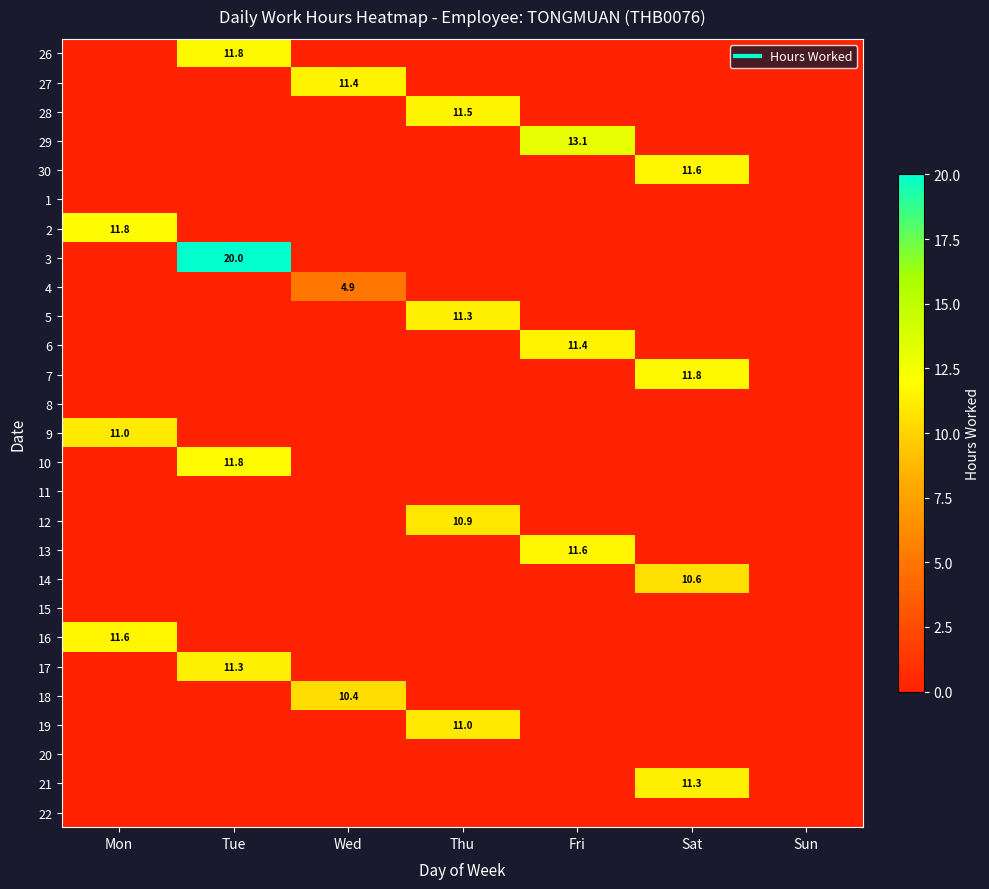

The 13 series shows 0.0 at Wed. True or false?

True